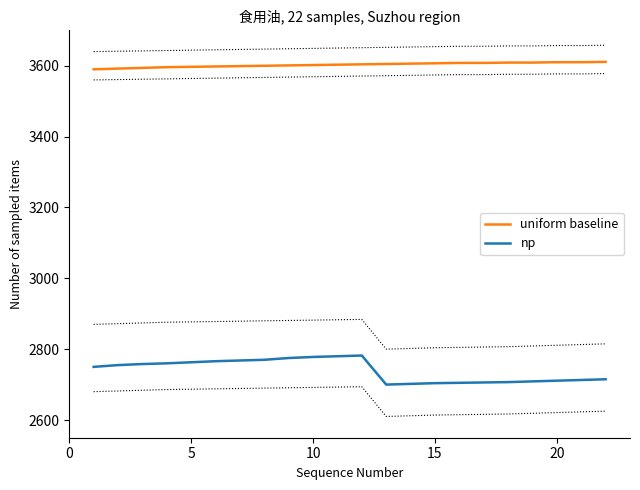

What is the minimum value for uniform baseline?

3590